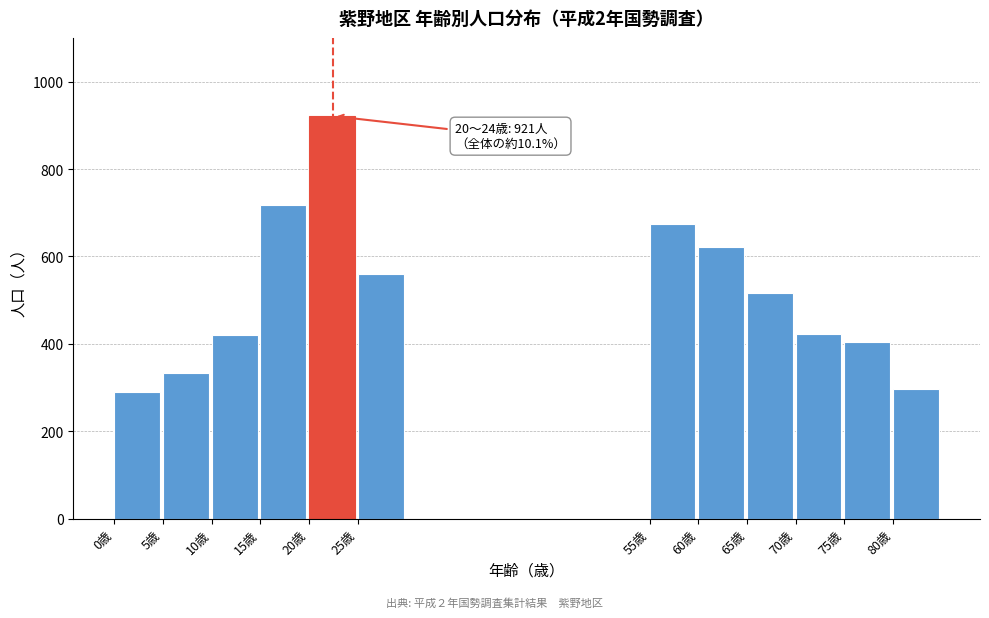

What is the greatest value displayed?

921